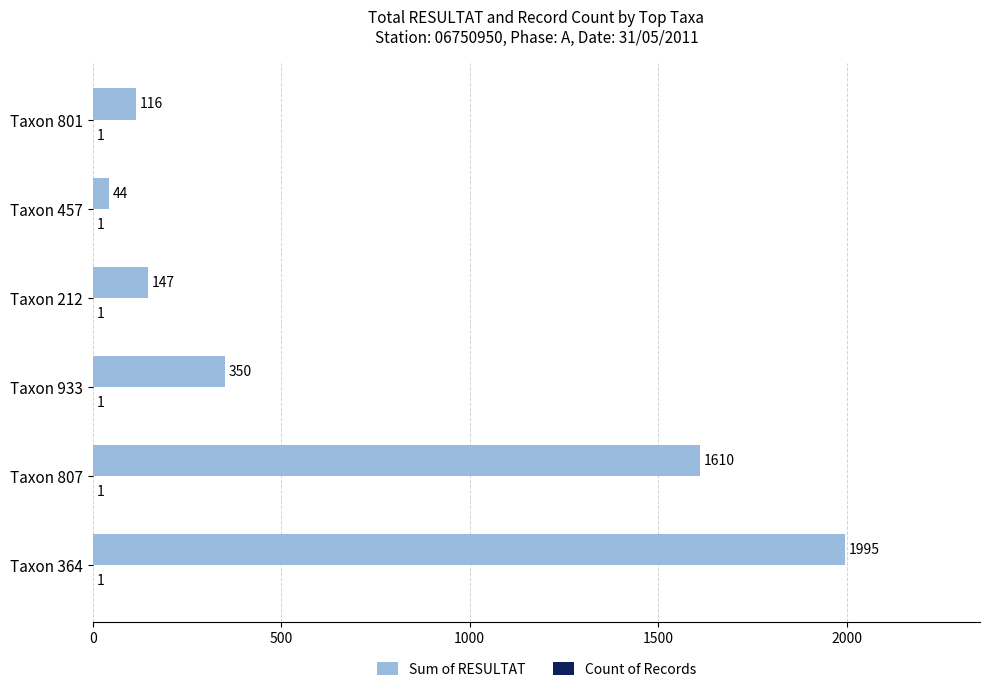

The value of Sum of RESULTAT at Taxon 212 is 261. True or false?

False